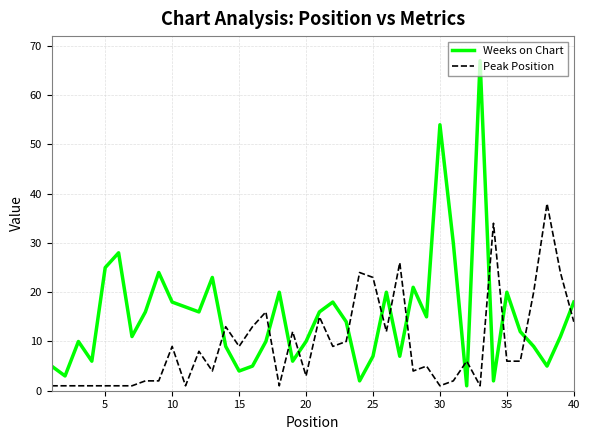

Which series has the largest total across all categories?

Weeks on Chart